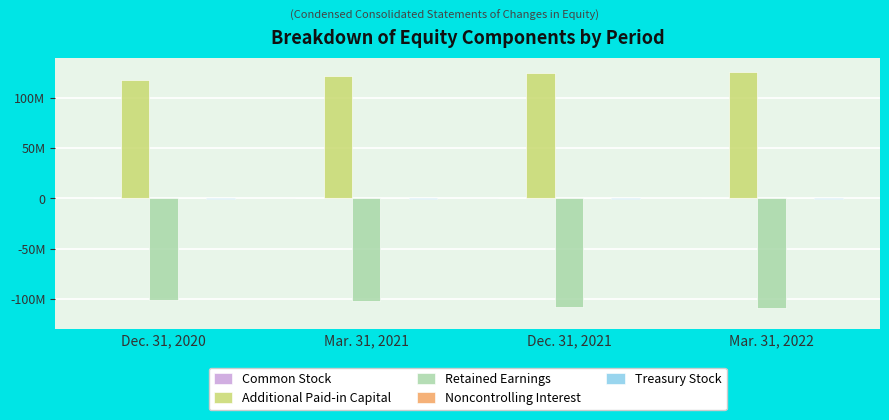

At which label does Additional Paid-in Capital reach its peak?

Mar. 31, 2022